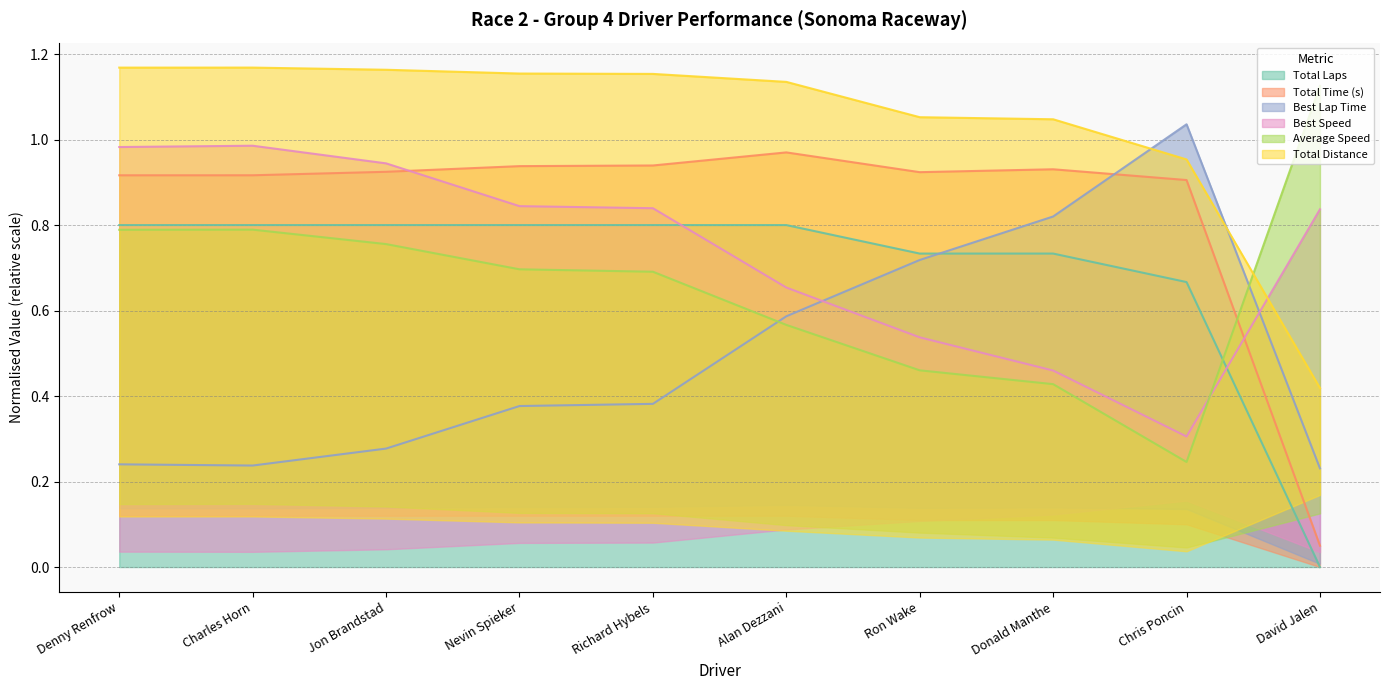

Is it true that Average Speed equals 0.8 at Jon Brandstad?

True